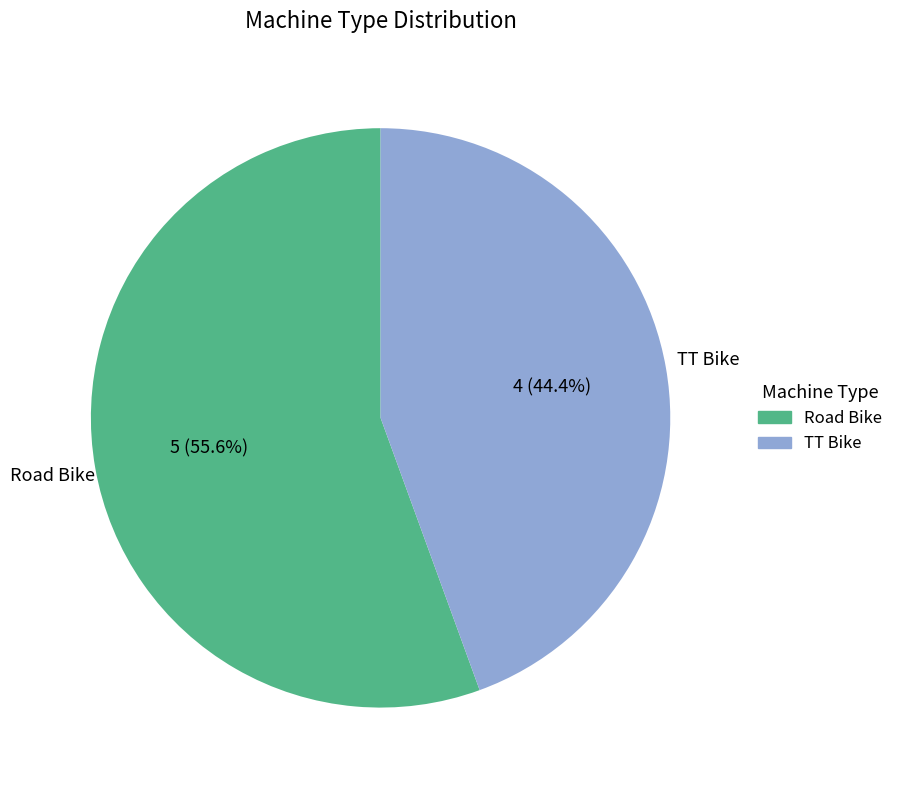

How many slices are in this pie chart?

2